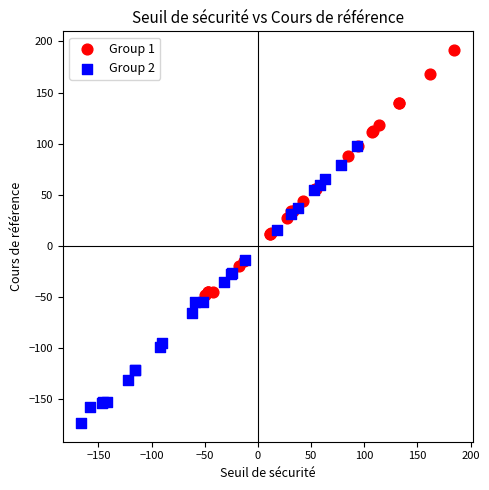

What are all the series names shown in the legend?

Group 1, Group 2